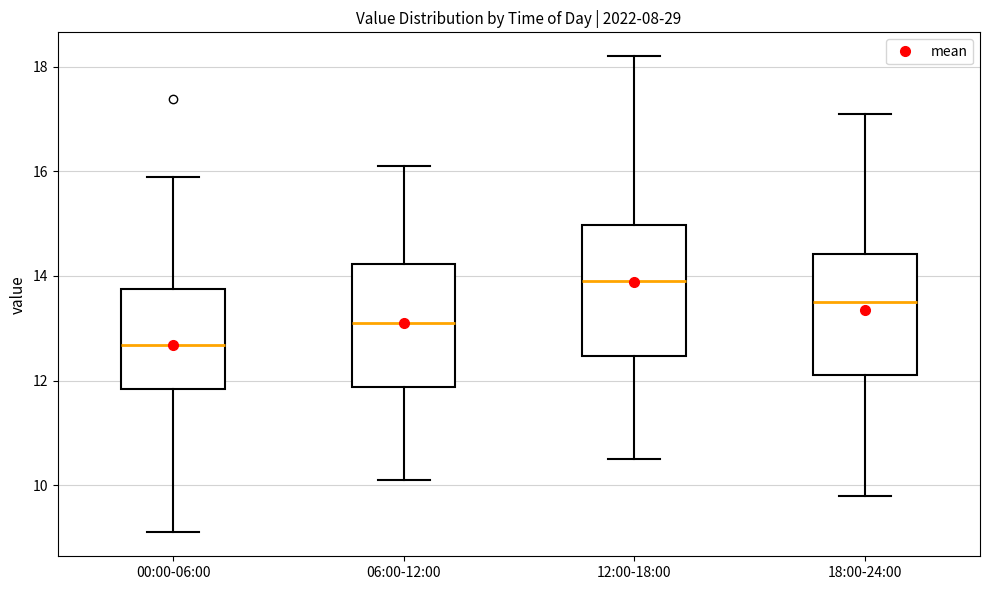

Which box's median line is the lowest?

00:00-06:00